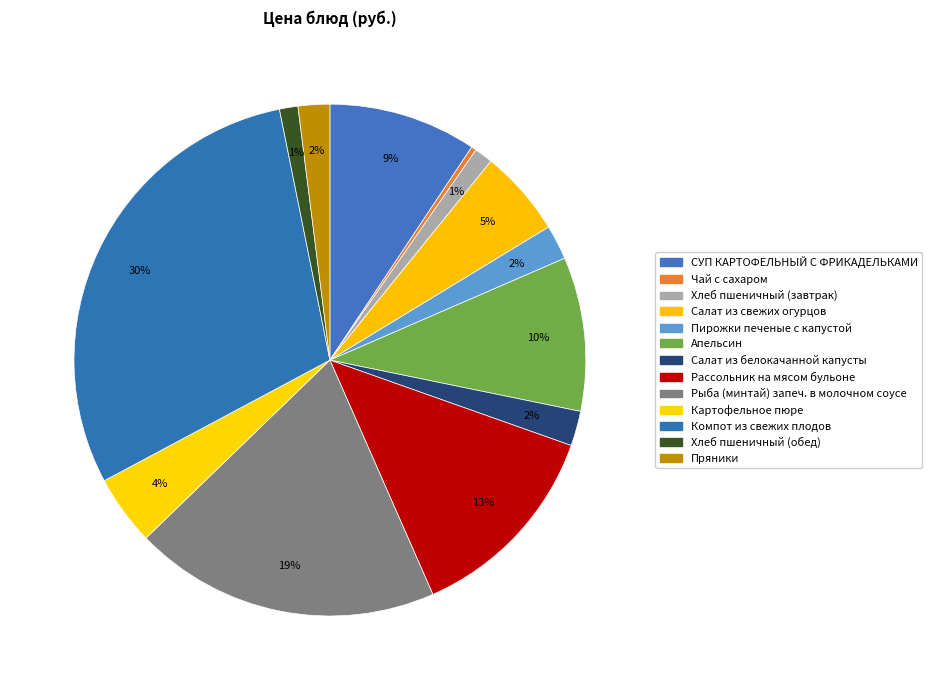

Count the number of slices in the pie.

13